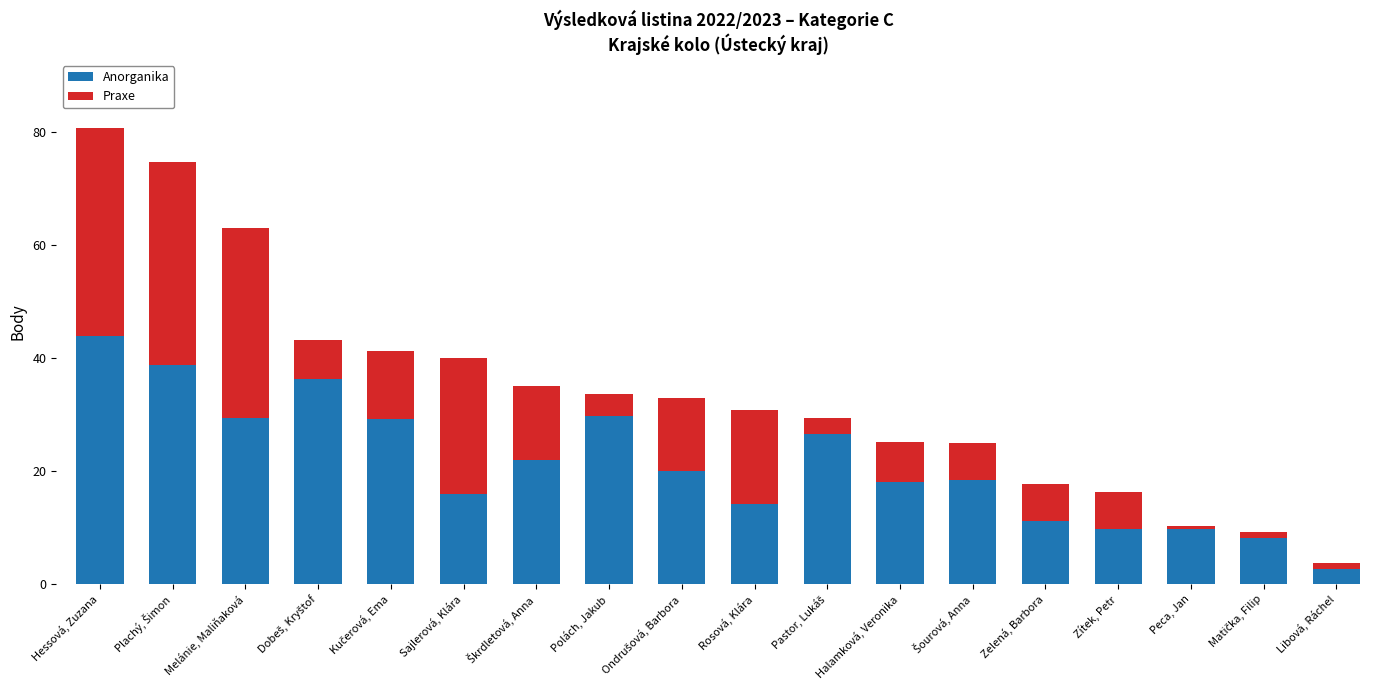

What is the total value across all series at Polách, Jakub?

33.8